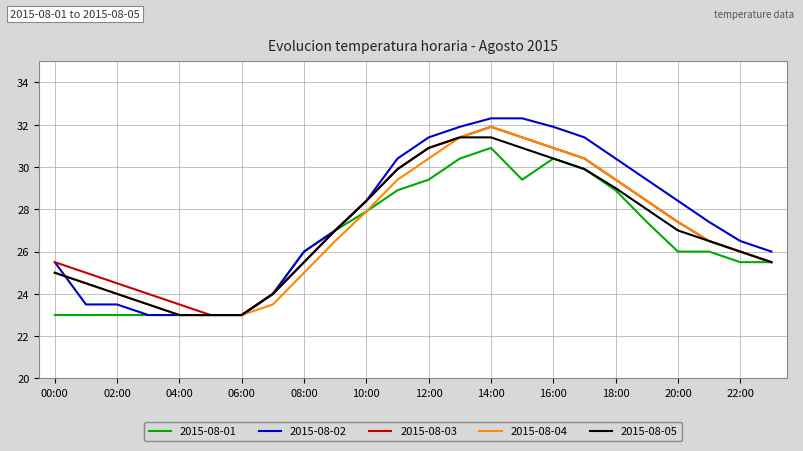

Which series has the largest total across all categories?

2015-08-02